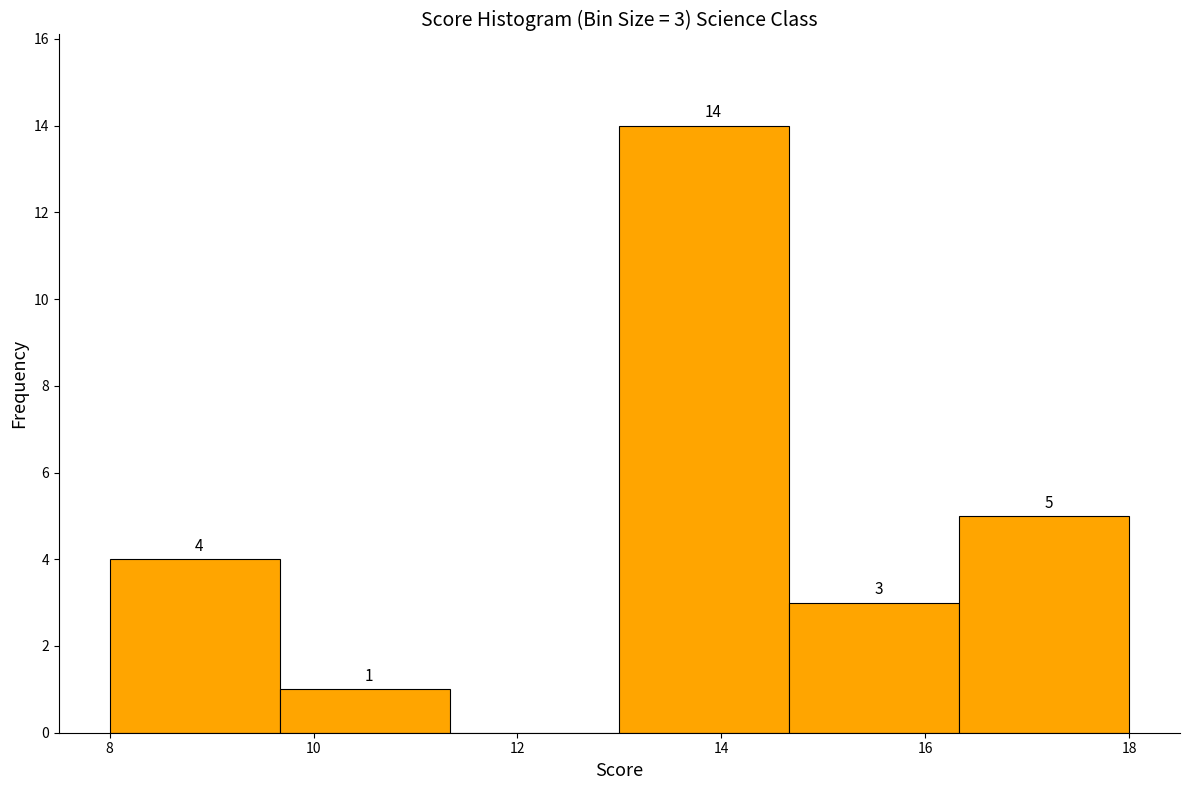

Which range on the x-axis has the tallest bar?

13.0 to 14.6